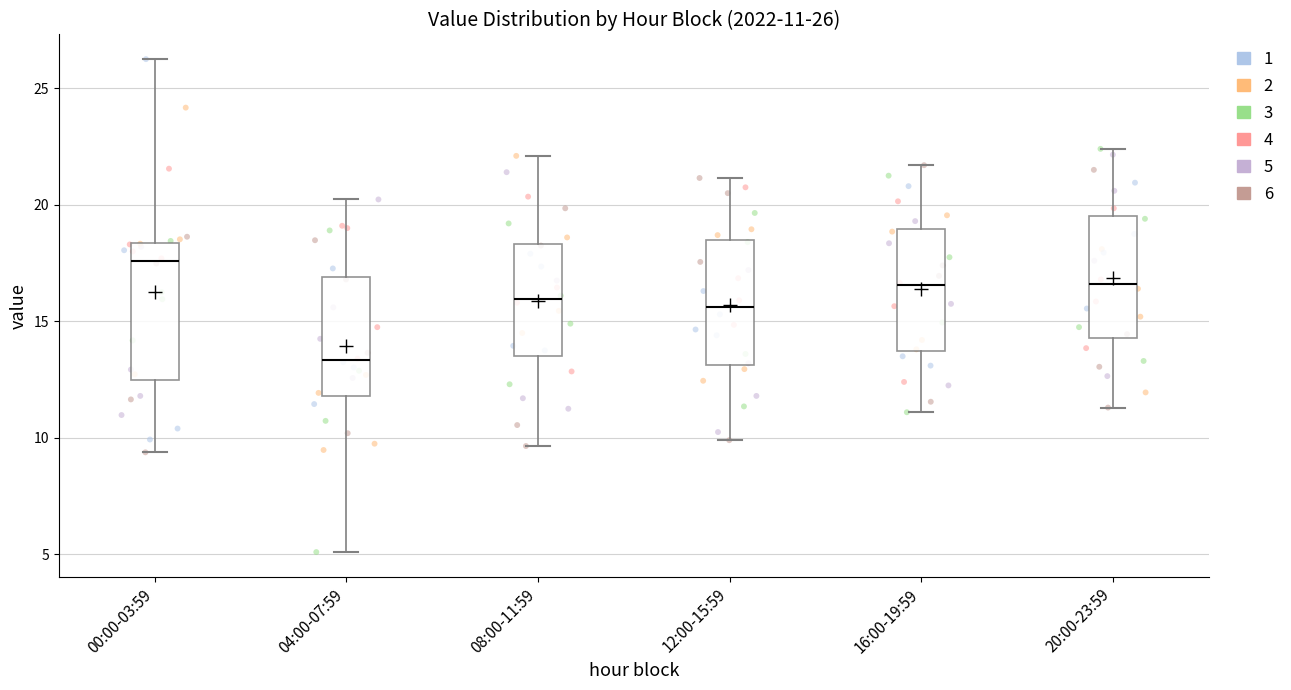

Which box's median line is the lowest?

04:00-07:59